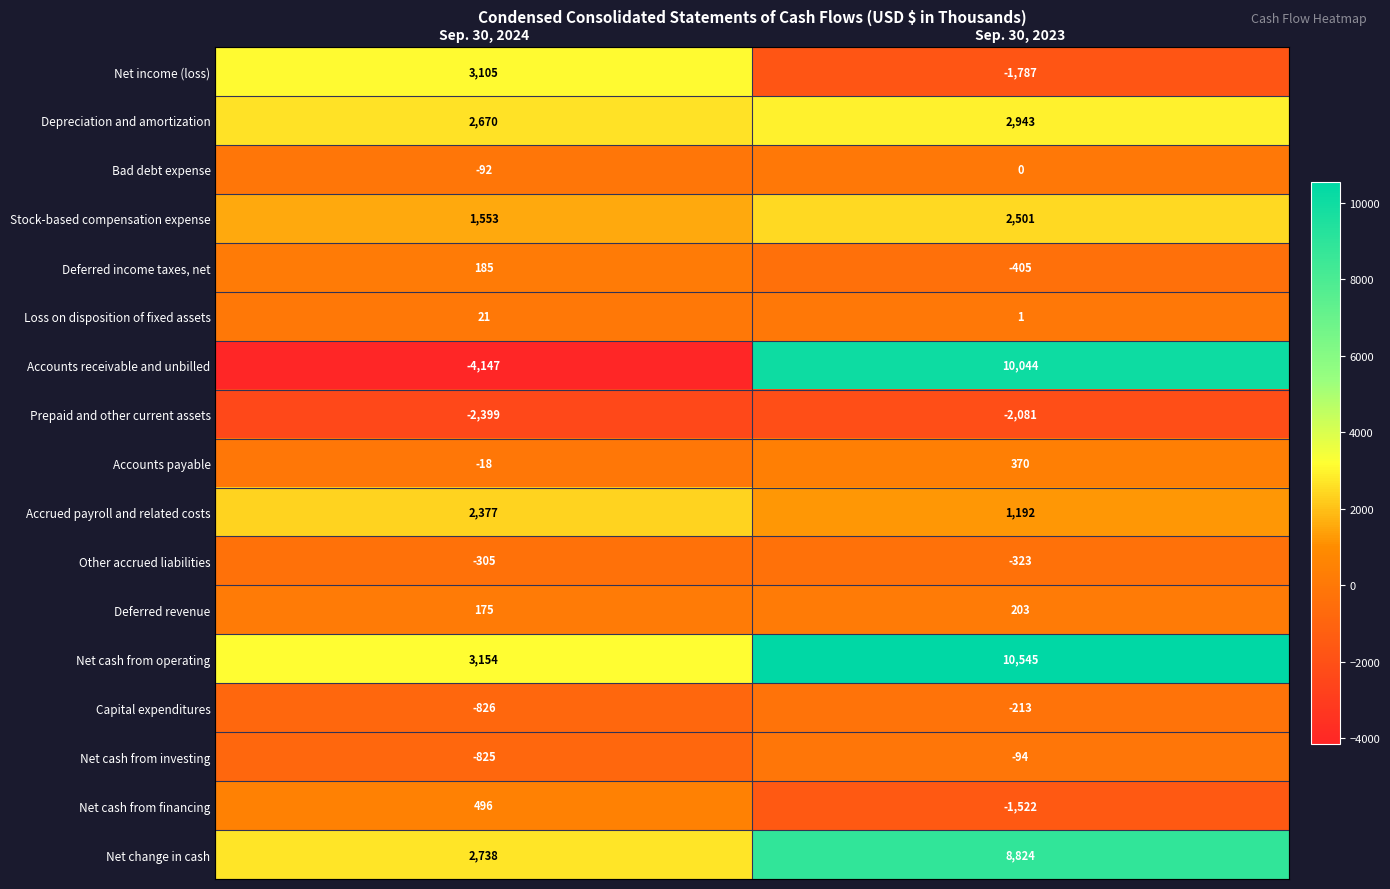

Rank the series by their maximum value, from lowest to highest.

Prepaid and other current assets, Other accrued liabilities, Capital expenditures, Net cash from investing, Bad debt expense, Loss on disposition of fixed assets, Deferred income taxes, net, Deferred revenue, Accounts payable, Net cash from financing, Accrued payroll and related costs, Stock-based compensation expense, Depreciation and amortization, Net income (loss), Net change in cash, Accounts receivable and unbilled, Net cash from operating